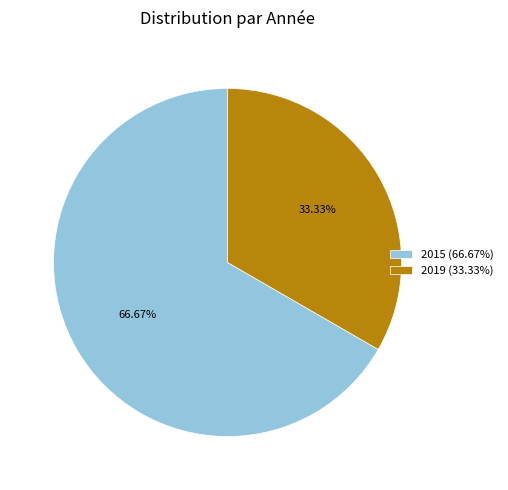

Is the sum of 2015 (66.67%) and 2019 (33.33%) greater than half?

Yes